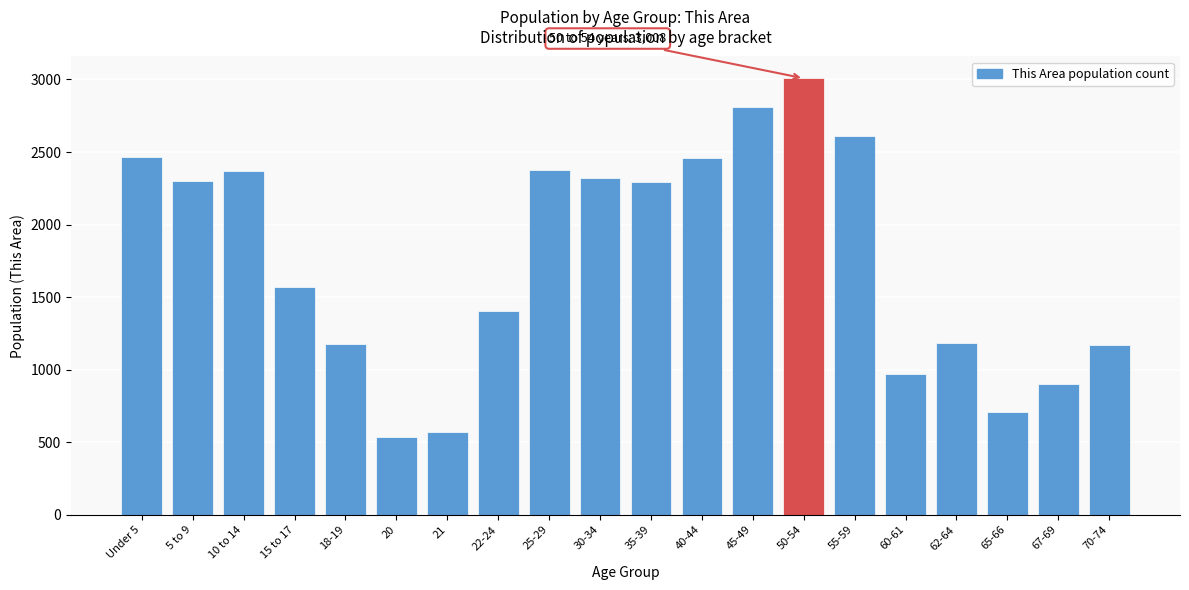

At which label is the value closest to 1771?

15 to 17